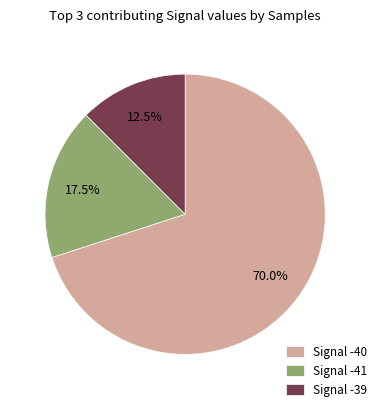

What percentage do Signal -40 and Signal -39 together represent?

82.5%